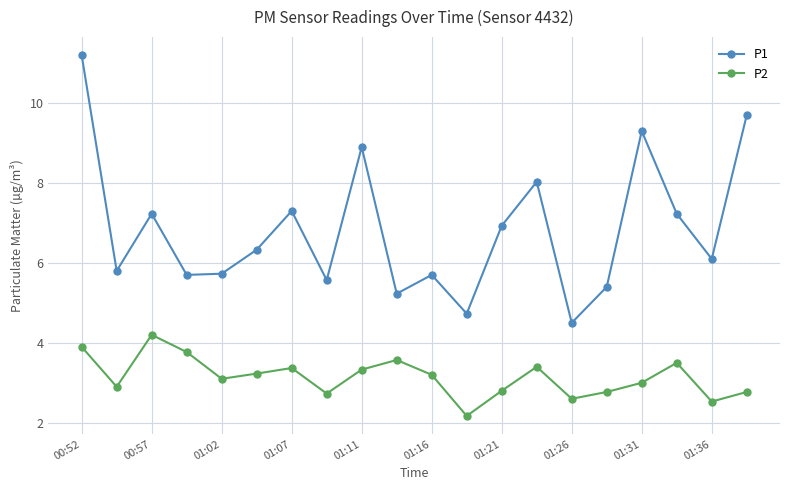

How many interior local peaks does the P1 series have?

6